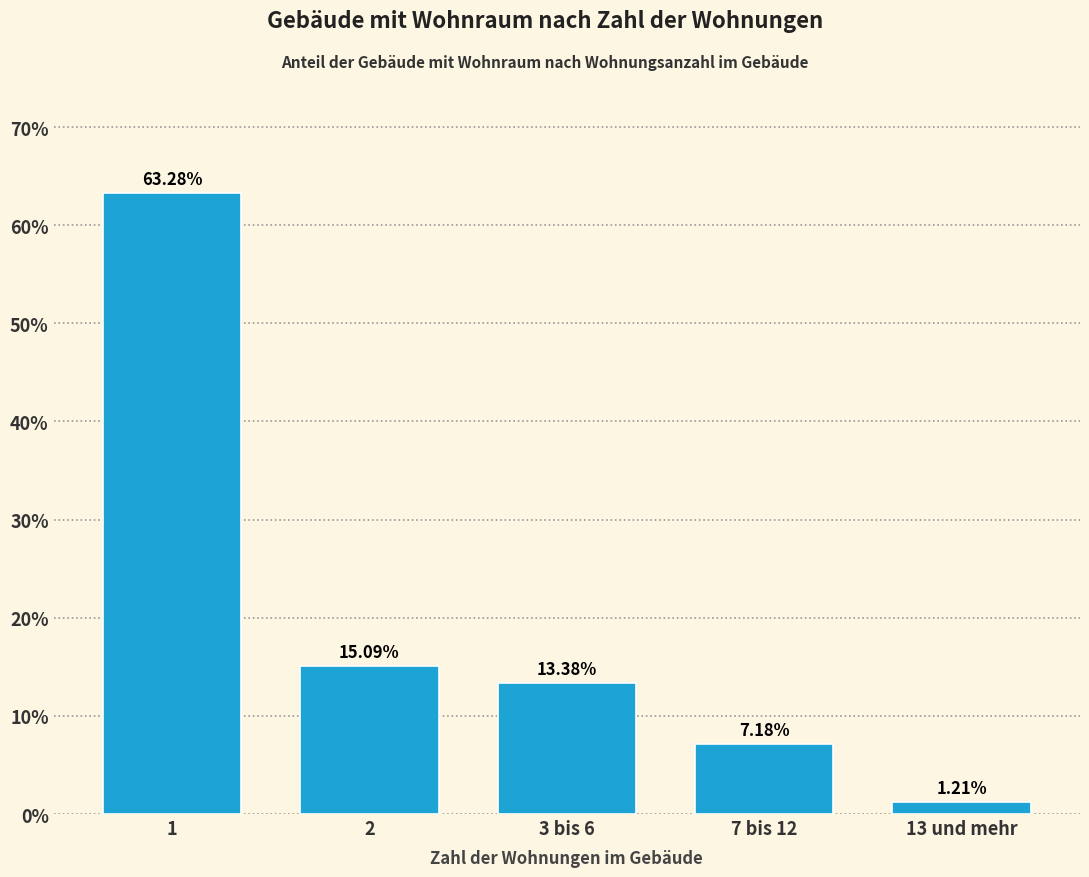

Rank the categories by value from lowest to highest.

13 und mehr, 7 bis 12, 3 bis 6, 2, 1